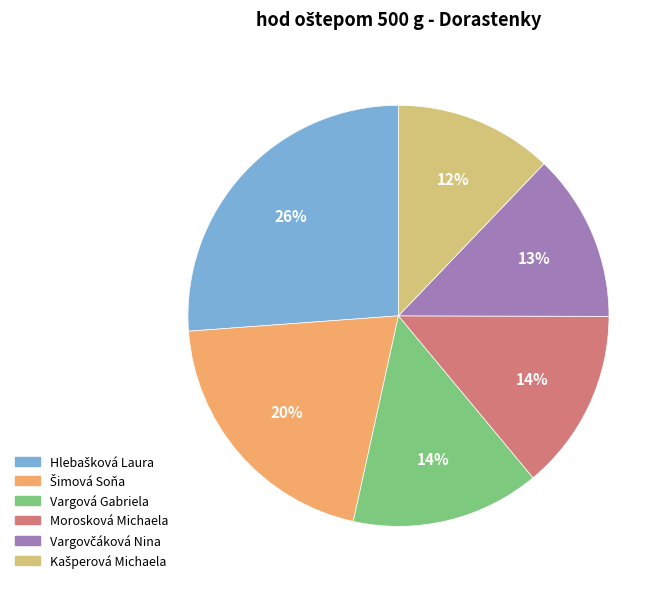

Is it true that Morosková Michaela is 14% of the pie?

True